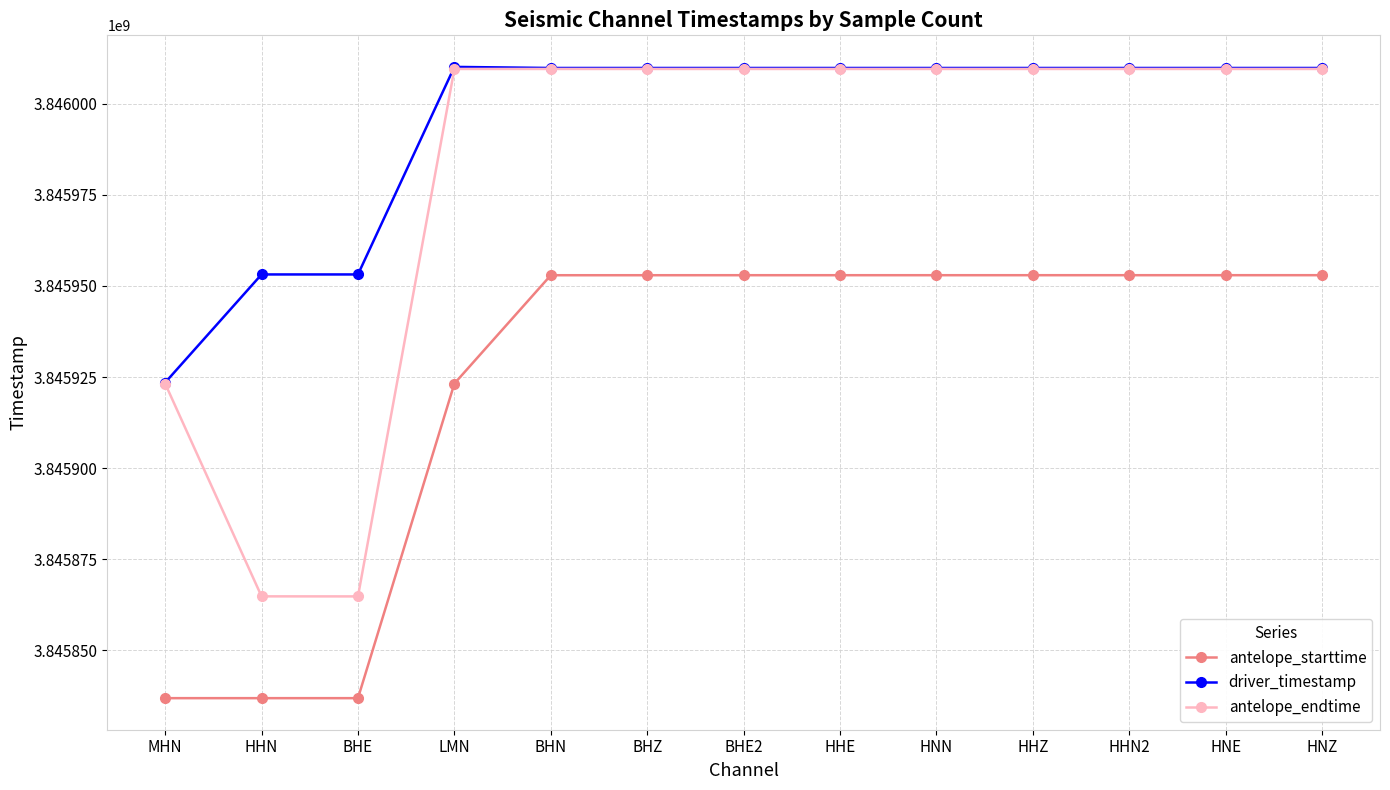

The driver_timestamp series shows 2316722711.4 at BHZ. True or false?

False